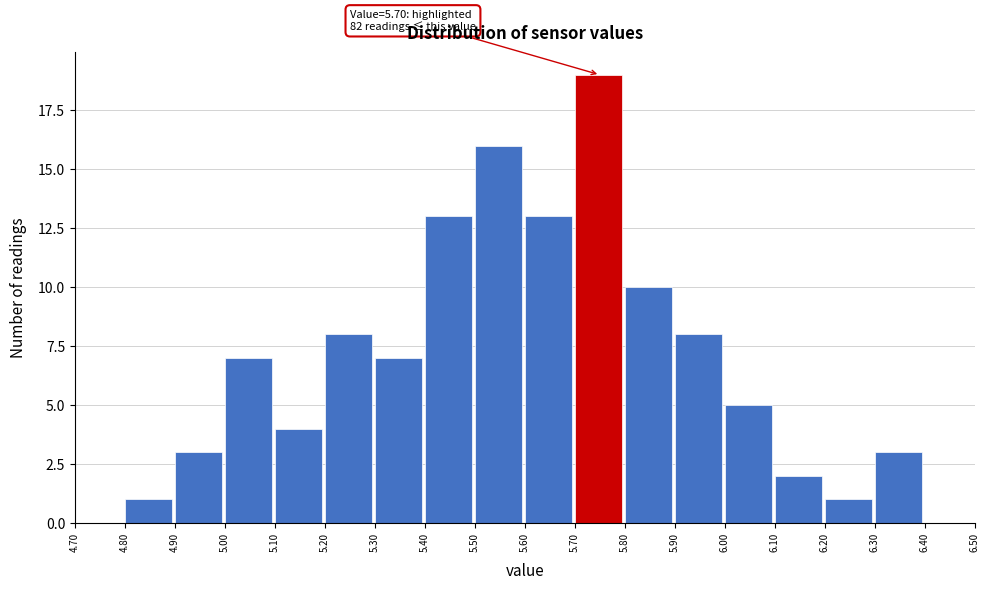

Over which range of the x-axis is the bar tallest?

5.70 to 5.80